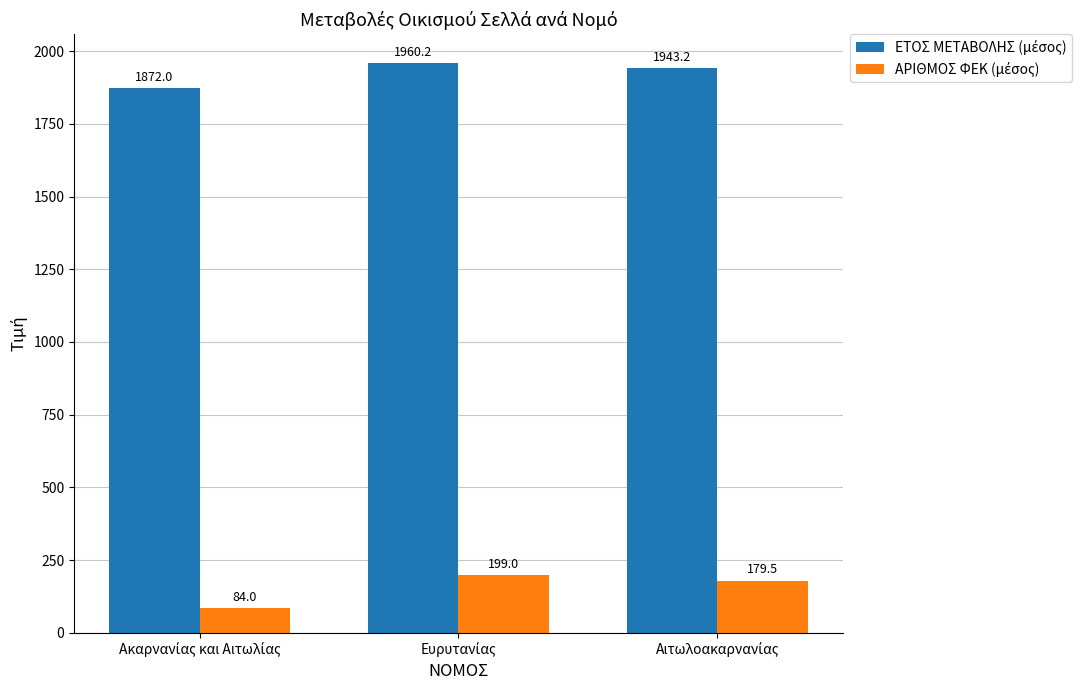

What is the spread (max minus min) of values at Ευρυτανίας?

1761.2